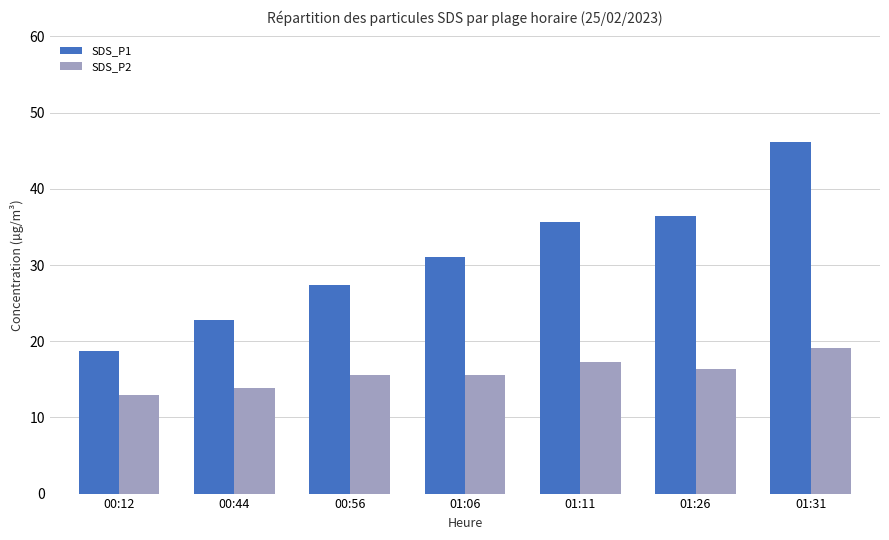

List the series in order of their overall mean, lowest first.

SDS_P2, SDS_P1